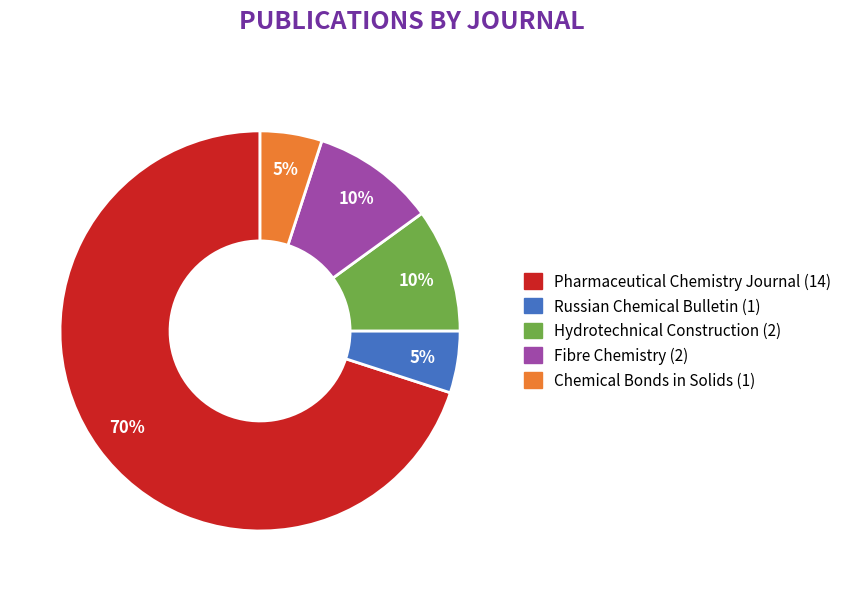

To the nearest percent, what percentage of the pie is Hydrotechnical Construction?

10%